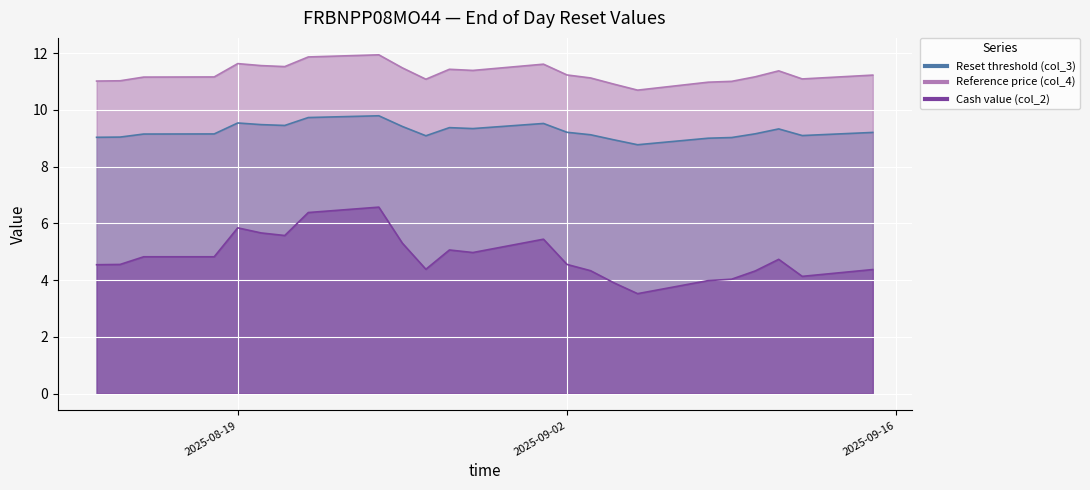

Which category has the lowest value across all series?

2025-09-05